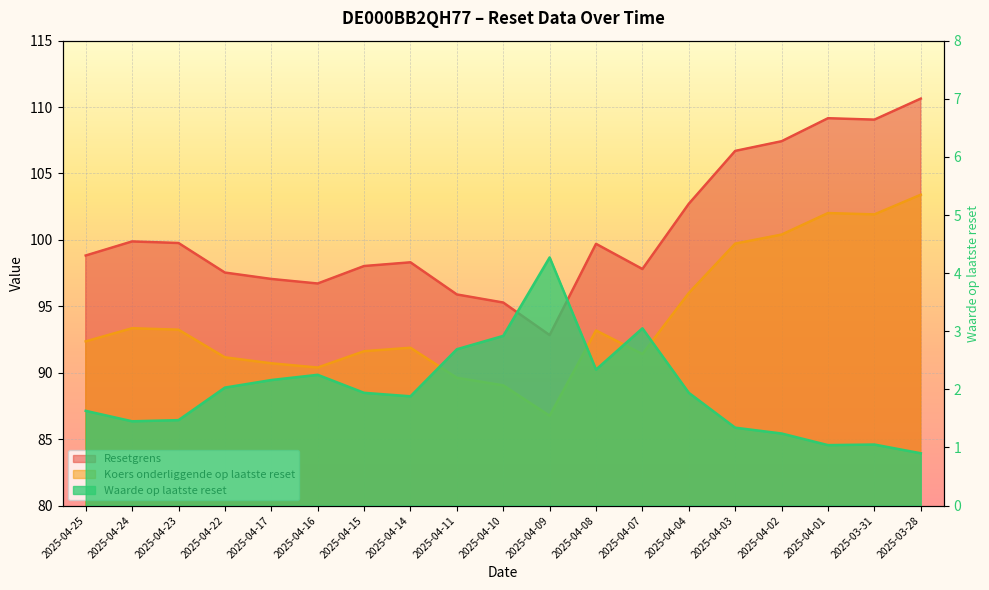

How many lines are shown in the chart?

3